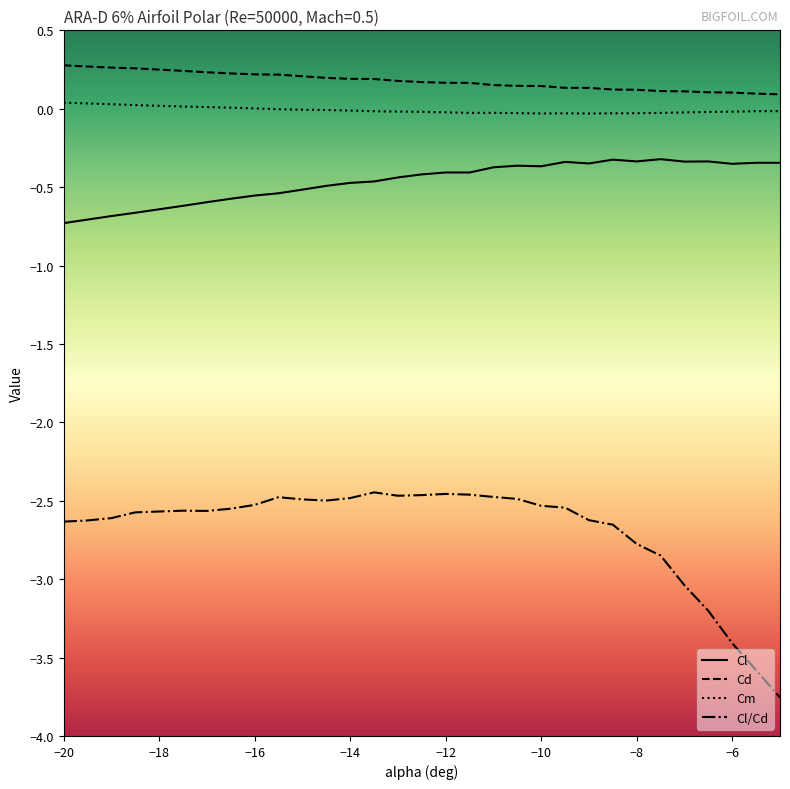

What is the difference between the maximum and minimum values in the Cl series?

0.4